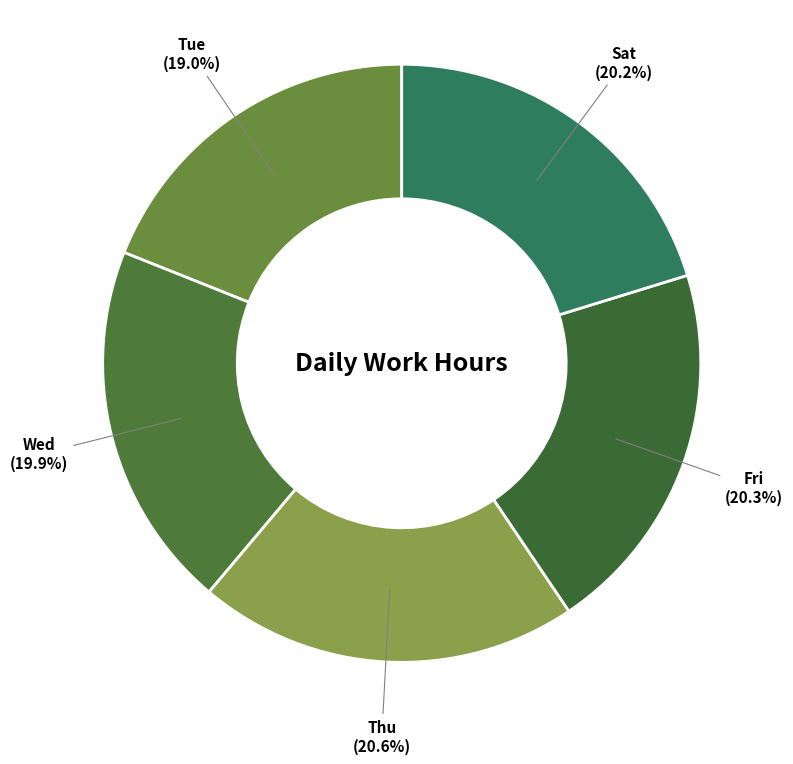

To the nearest percent, what percentage of the pie is Sat?

20%